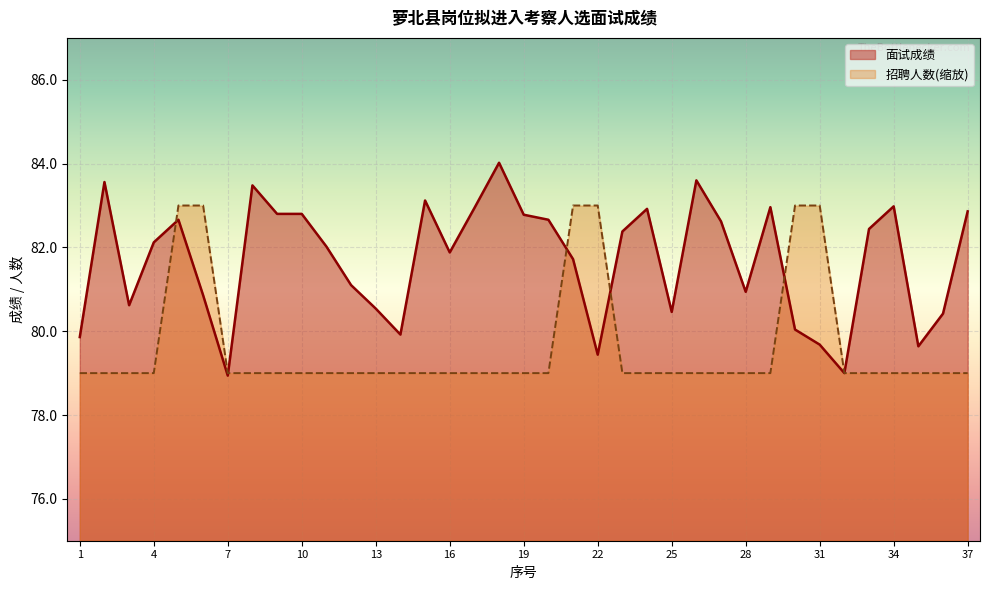

Which series has the largest total across all categories?

面试成绩